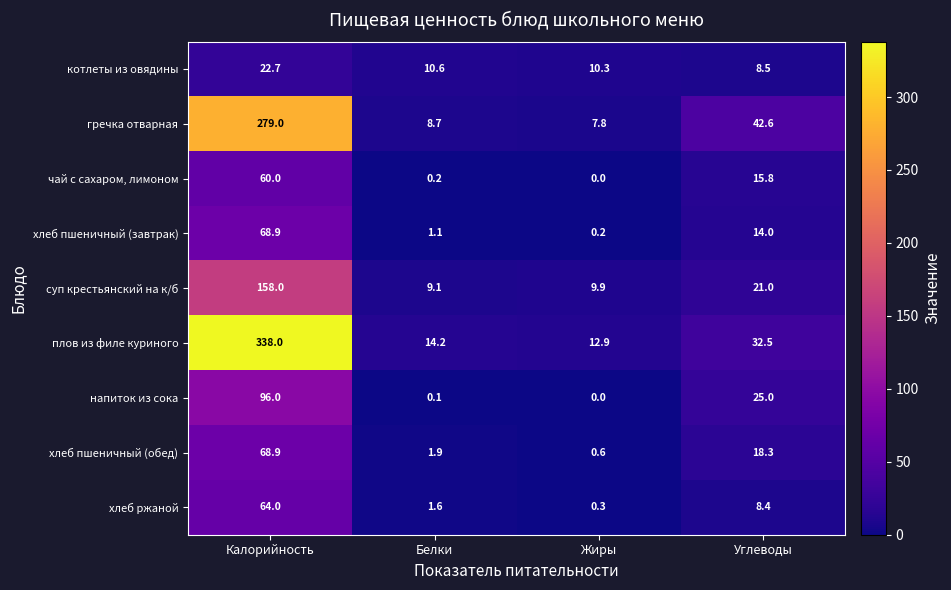

Is it true that хлеб пшеничный (обед) equals 68.9 at Калорийность?

True